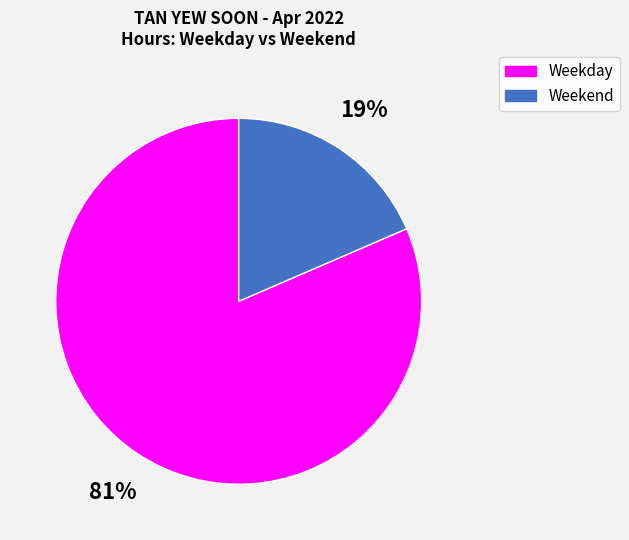

What is the smallest slice in the pie chart?

Weekend